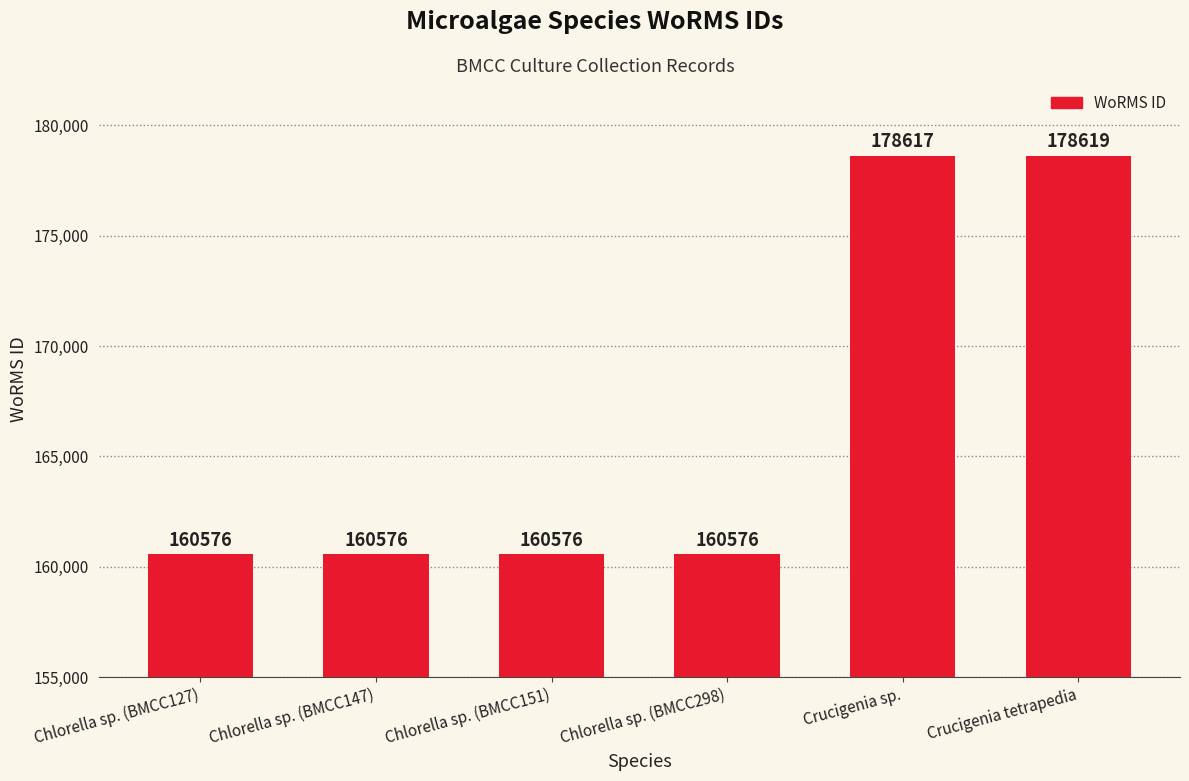

What is the sum of all values?

999540